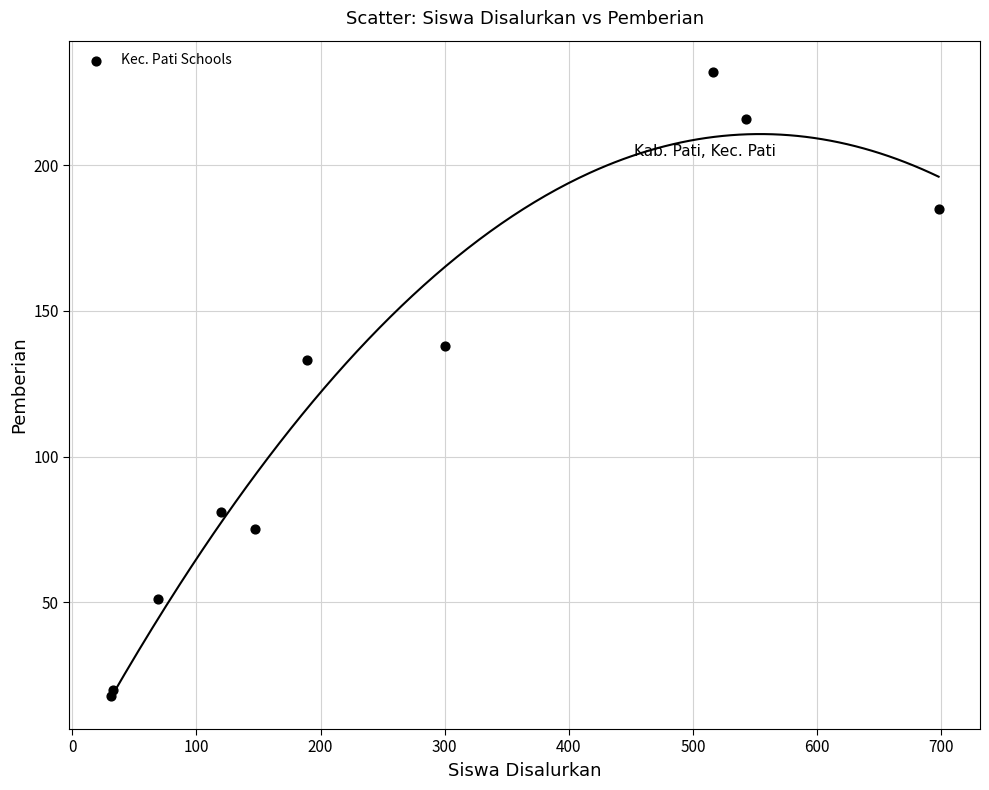

What Y value in the scatter plot is closest to 125?

133